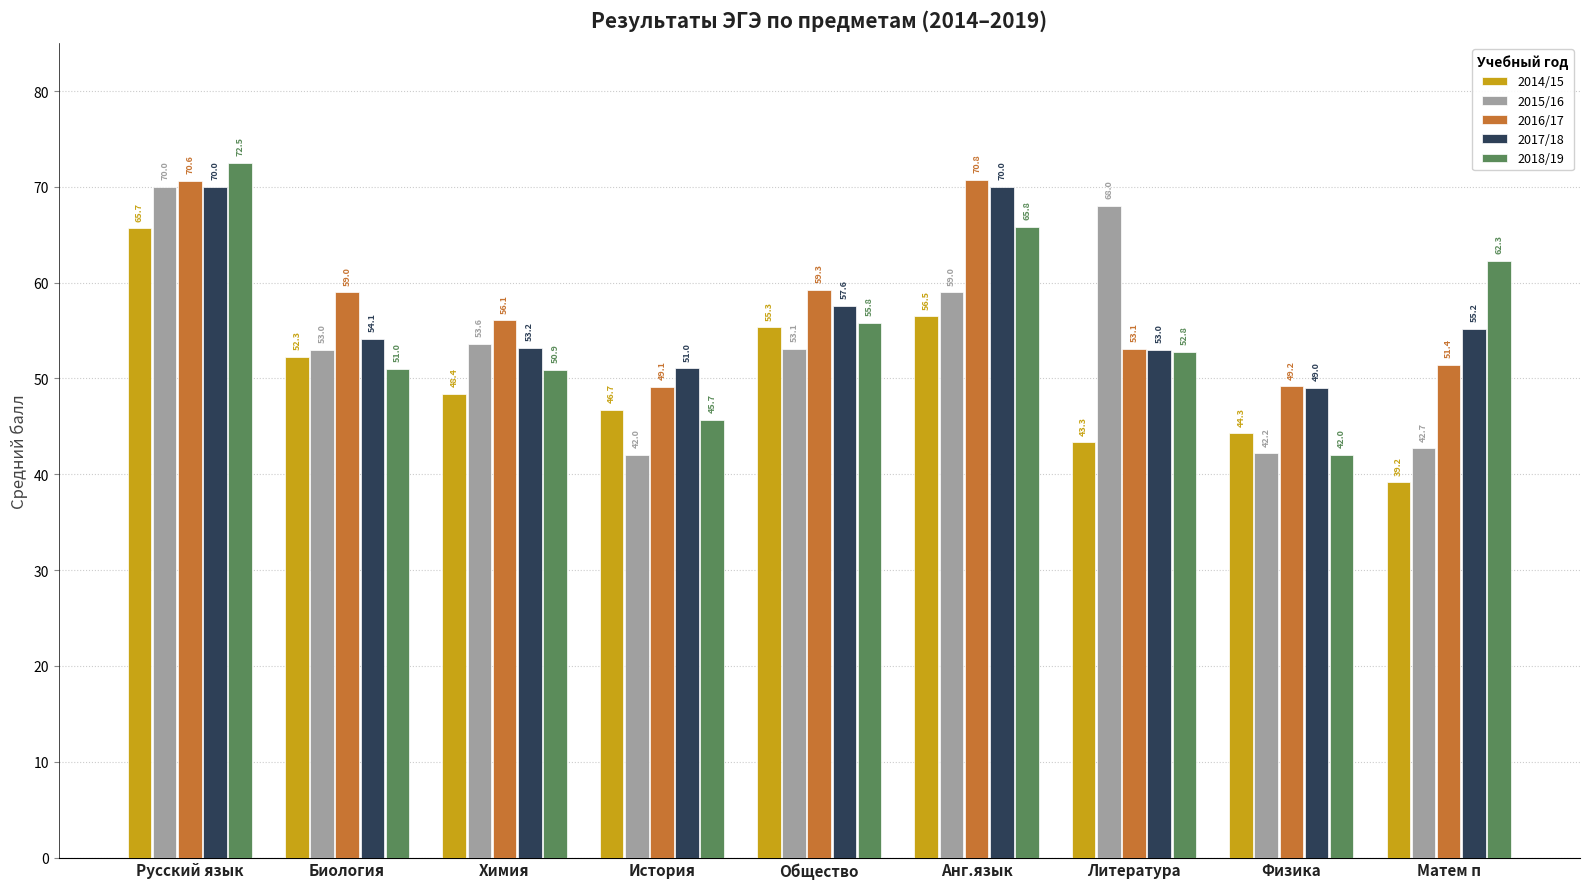

Is the value of 2015/16 at Биология greater than the value of 2017/18 at Химия?

No